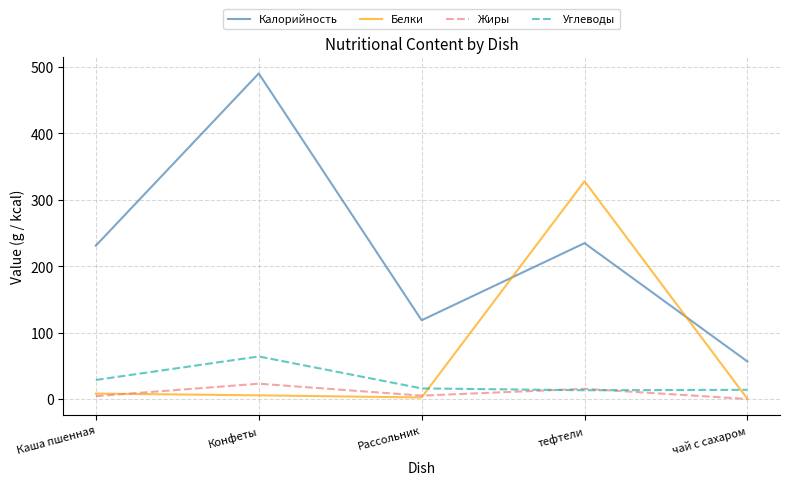

Which series changed the most between Каша пшенная and тефтели?

Белки